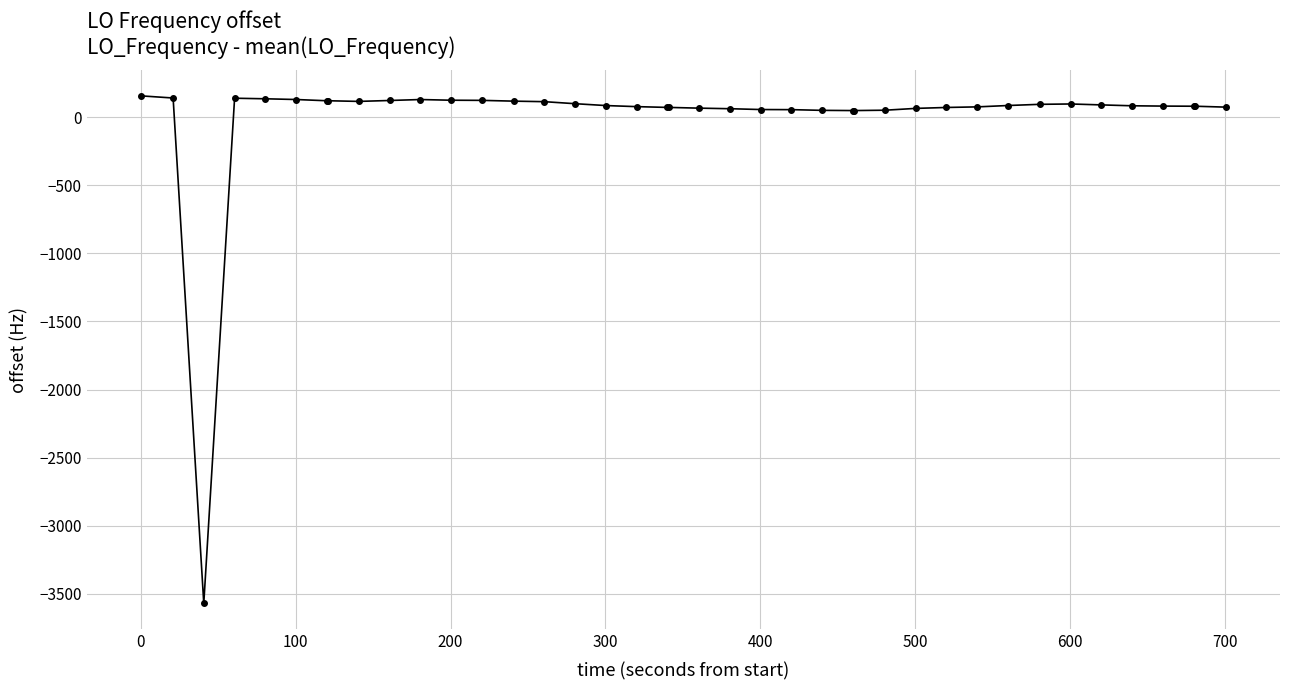

What is the value of the 5th point from the left?

133.9